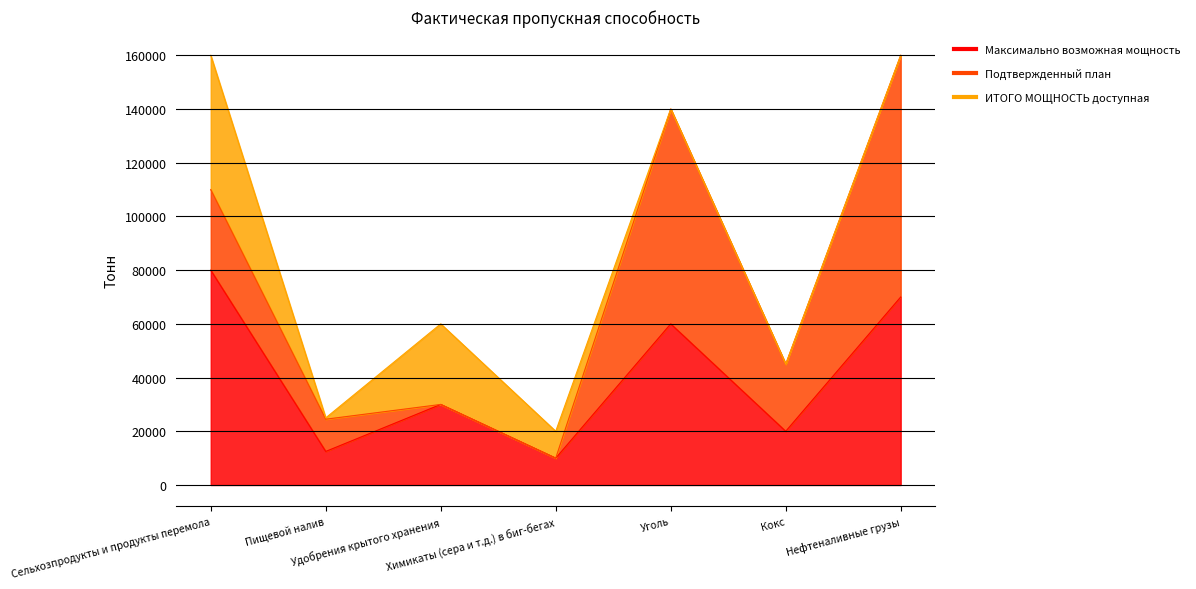

In Максимально возможная мощность, how many points are lower than both neighbors (excluding endpoints)?

3